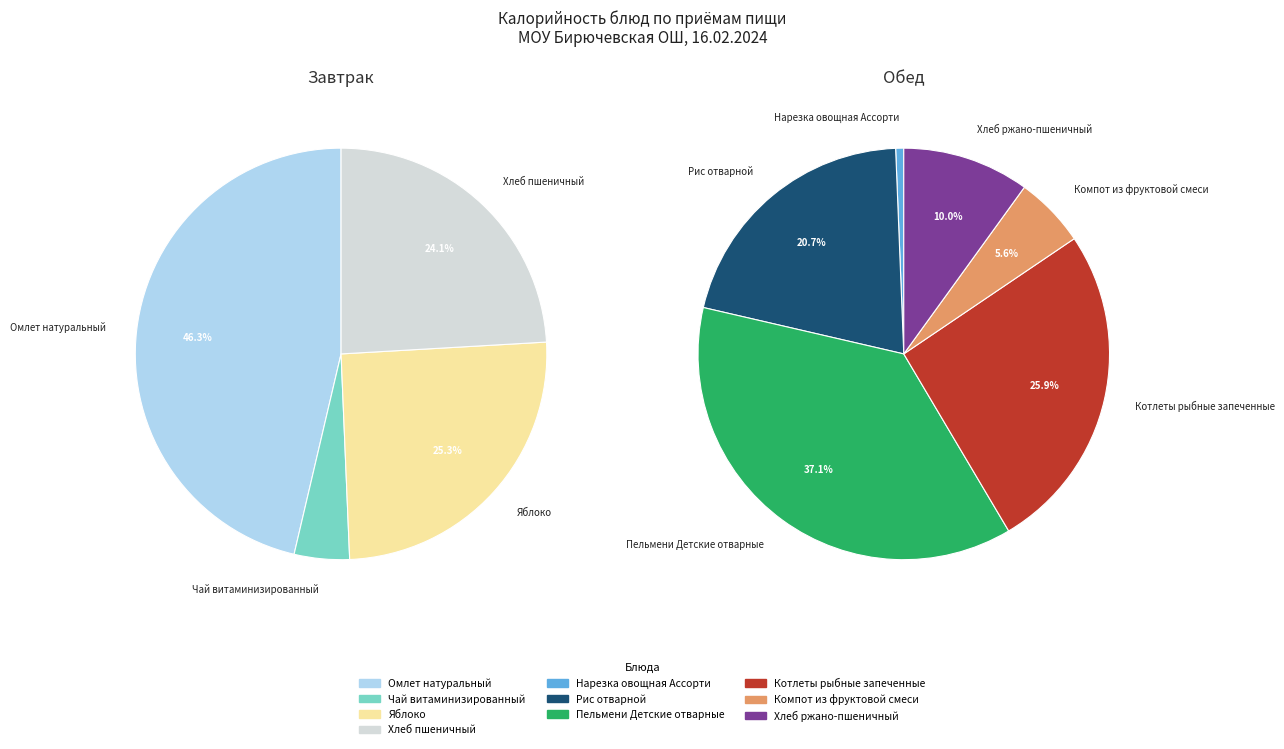

Count the number of slices in the pie.

10